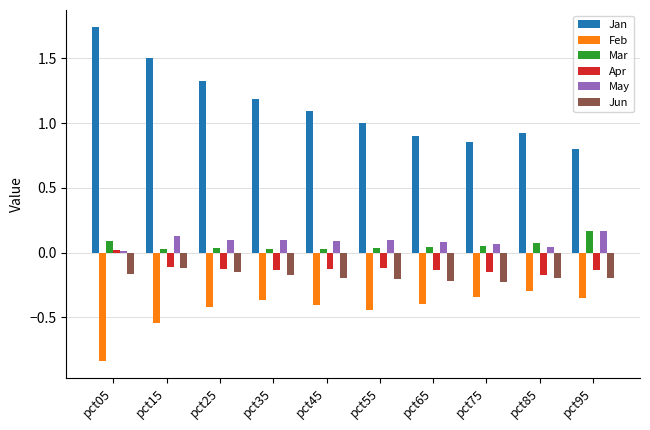

Which series has the widest spread of values?

Jan